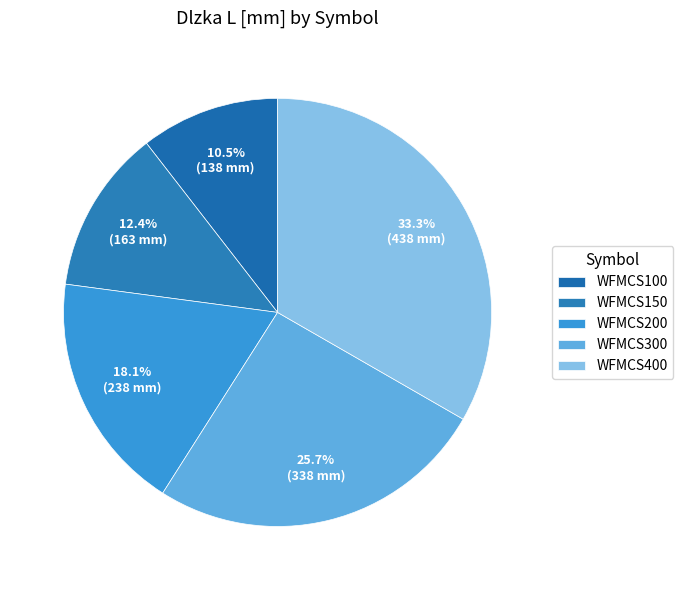

To the nearest percent, what is the average slice percentage?

20%